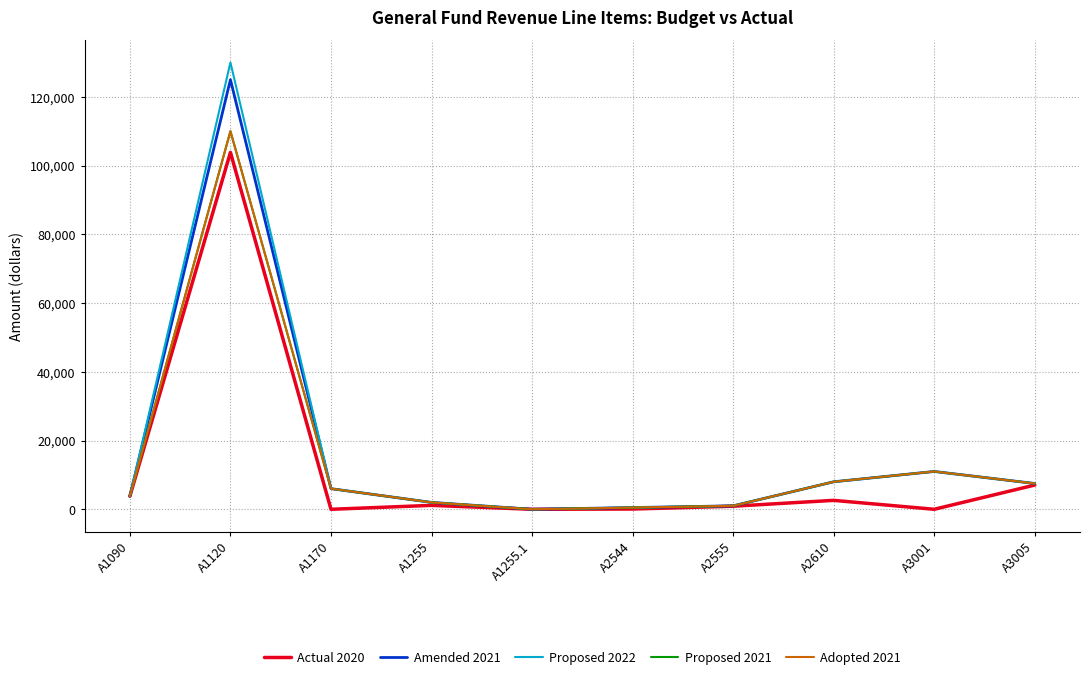

How many lines are shown in the chart?

5